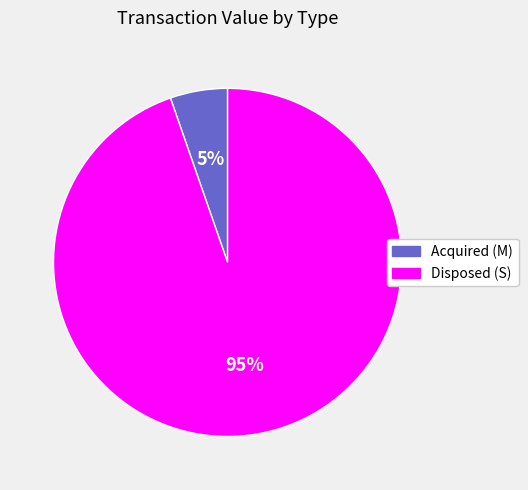

To the nearest percent, what is the average slice percentage?

50%